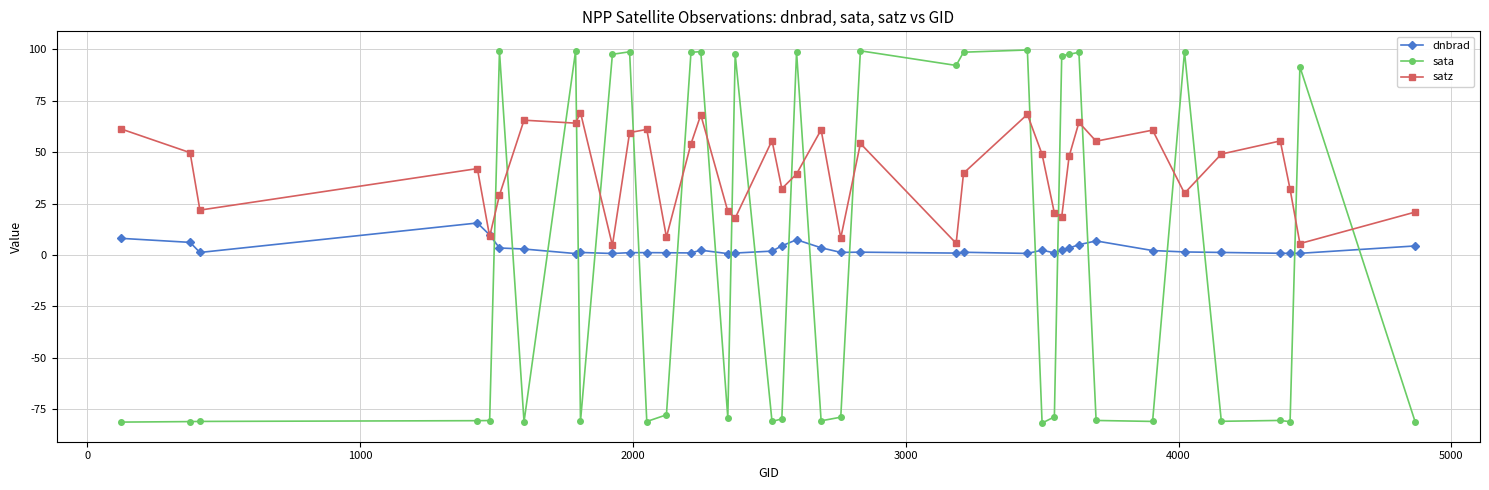

List the series in order of their peak value, lowest first.

dnbrad, satz, sata